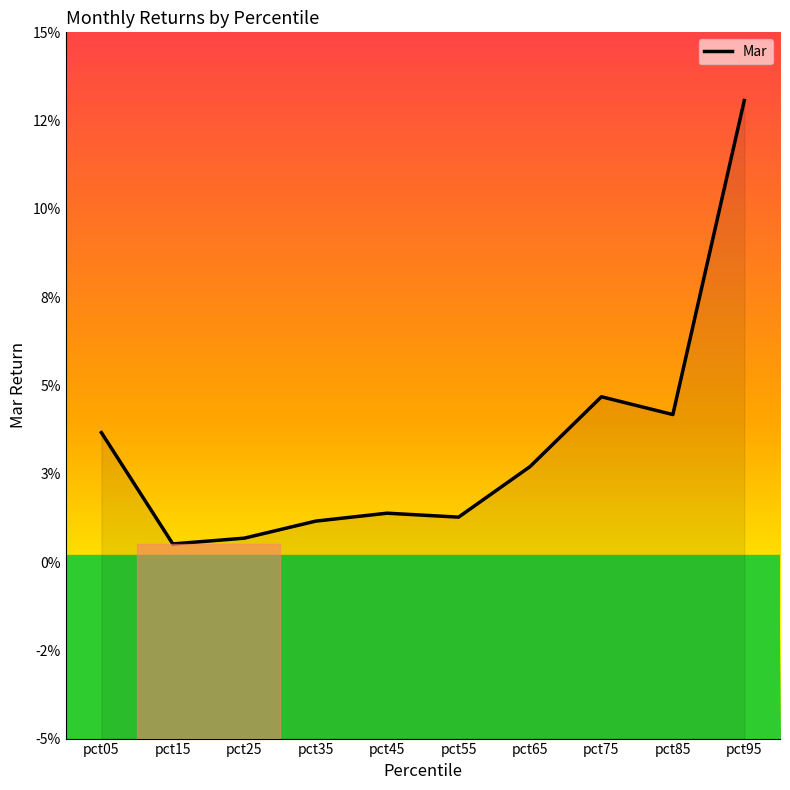

Where is the first local maximum?

pct45